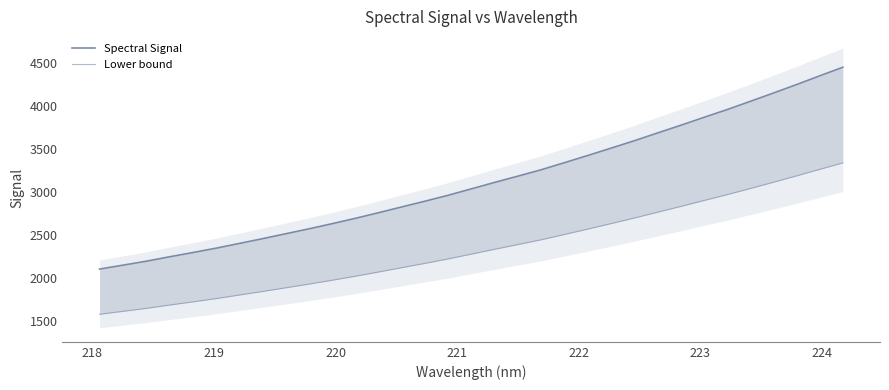

What is the greatest value displayed?

4448.2